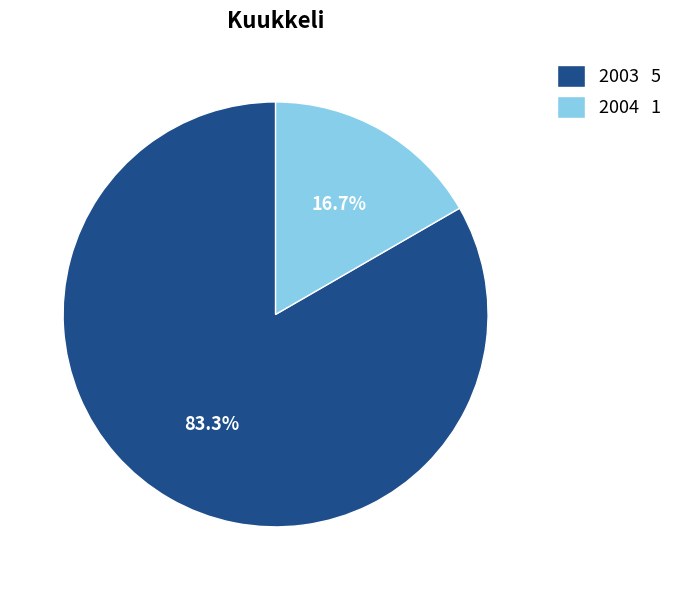

Which slice is the smallest?

2004